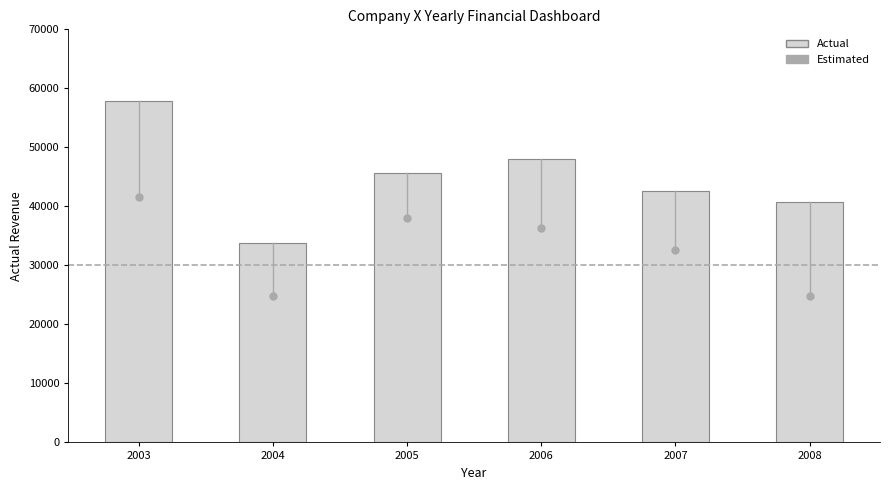

Reading left to right, what are all the values shown in this chart?

57829	33859	45599	48100	42613	40757